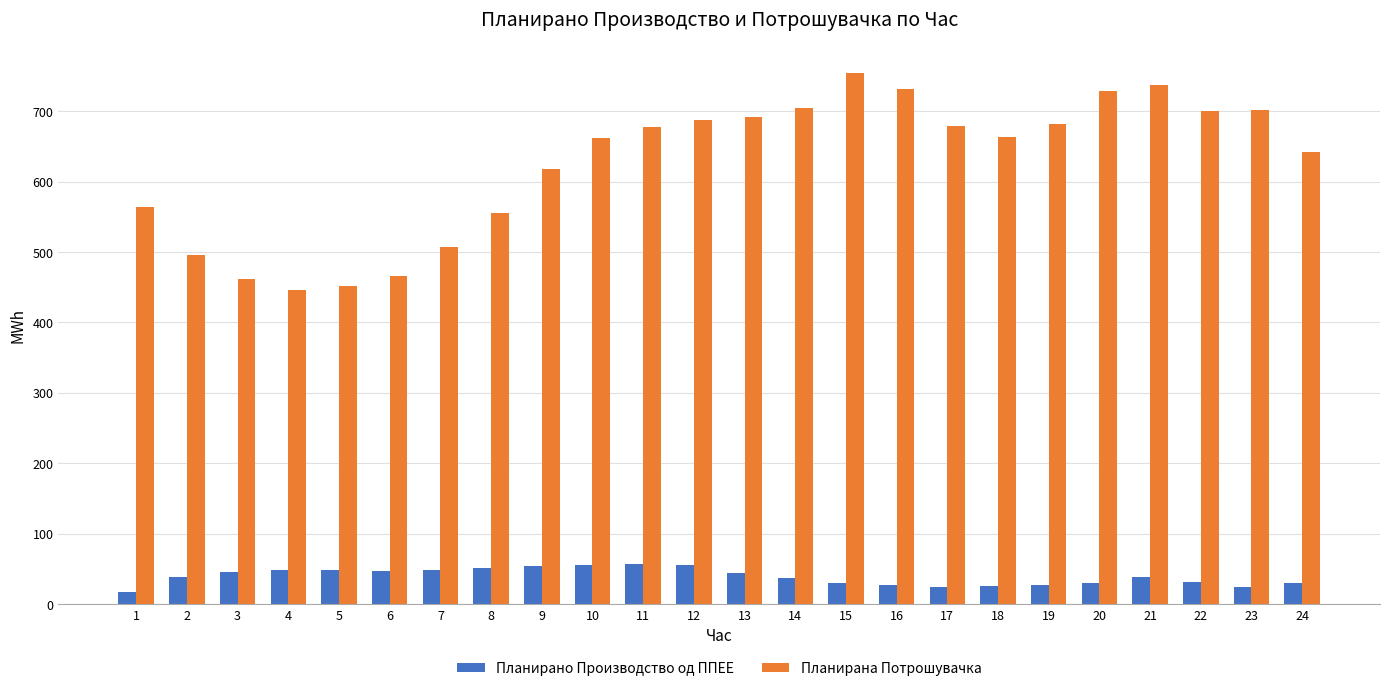

What value does the Планирана Потрошувачка series have at 8?

556.0